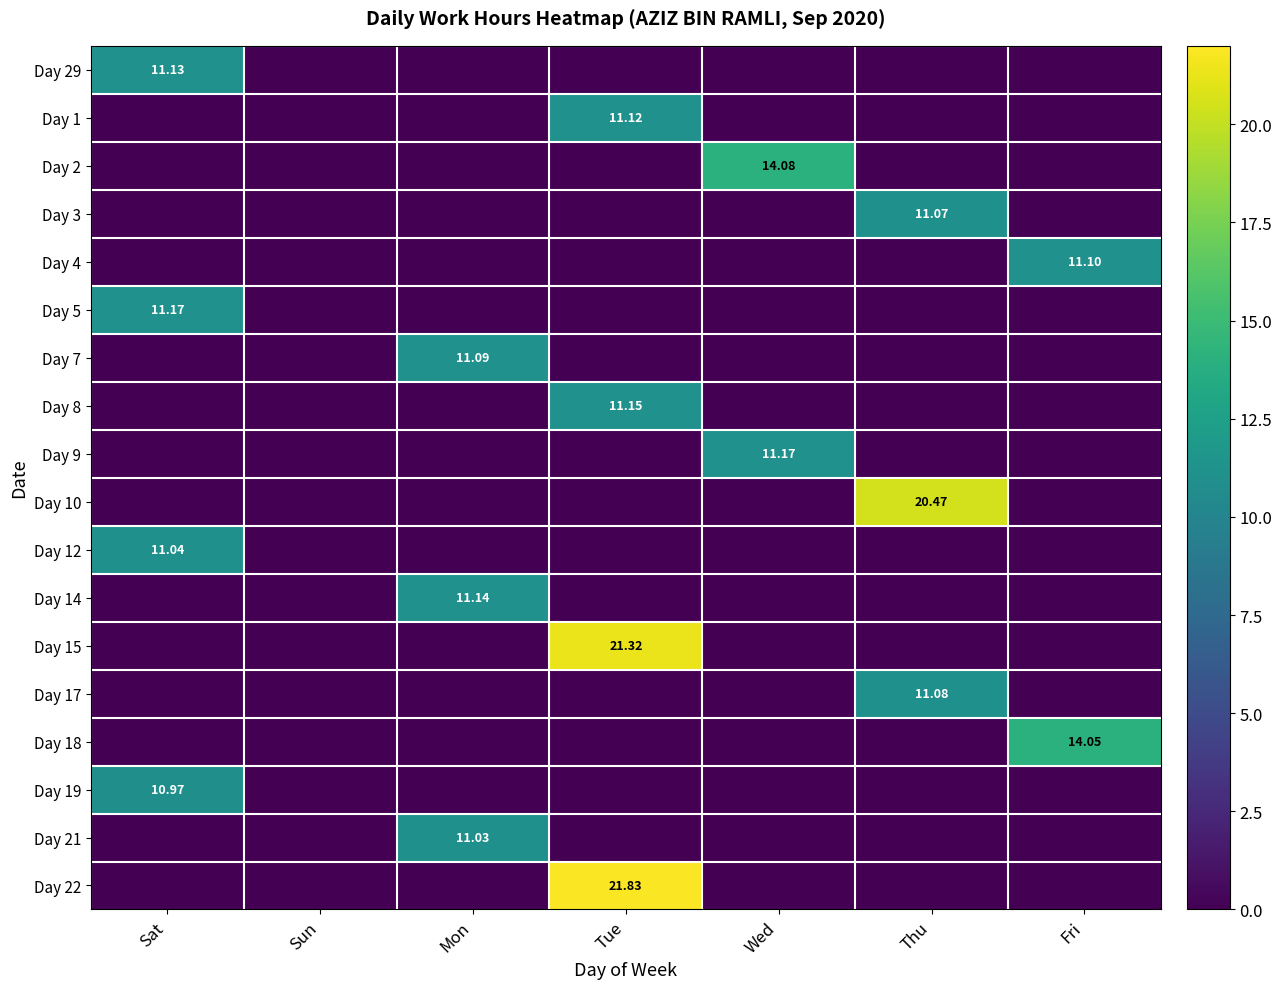

At how many categories does at least one series exceed 17?

2